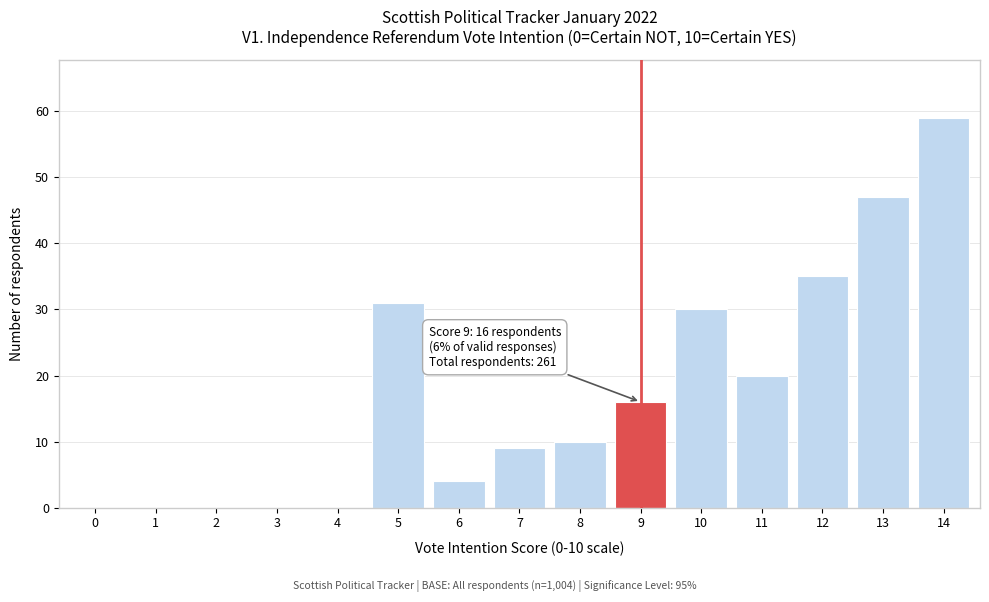

Reading right to left, what are all the values shown in this chart?

14=59	13=47	12=35	11=20	10=30	9=16	8=10	7=9	6=4	5=31	4=0	3=0	2=0	1=0	0=0